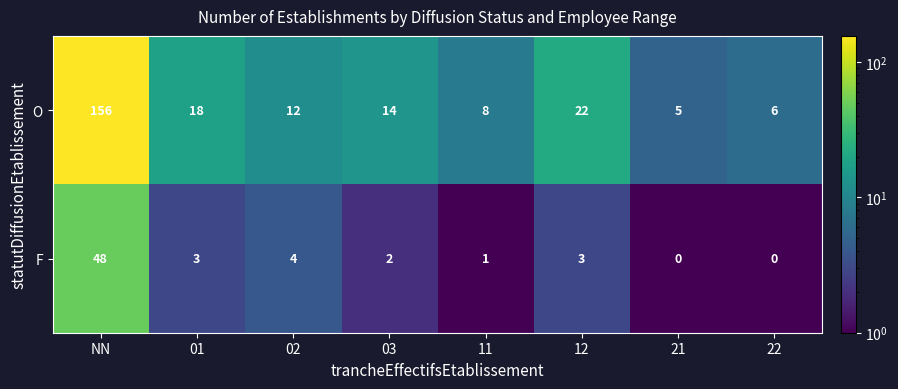

What is the spread (max minus min) of values at 02?

8